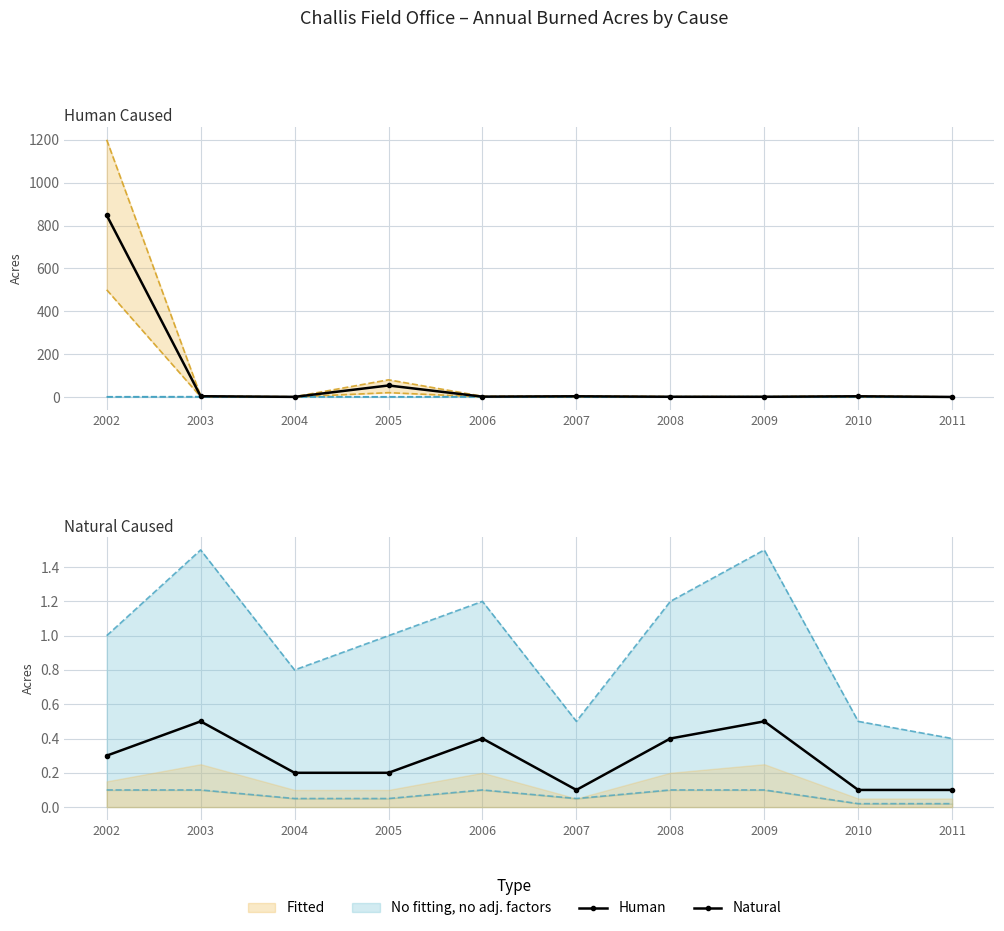

Reading left to right, list all the values displayed in this chart.

Human: 848.0	3.4	0.4	53.5	1.5	3.1	0.9	0.8	3.1	0.1
Natural: 0.3	0.5	0.2	0.2	0.4	0.1	0.4	0.5	0.1	0.1